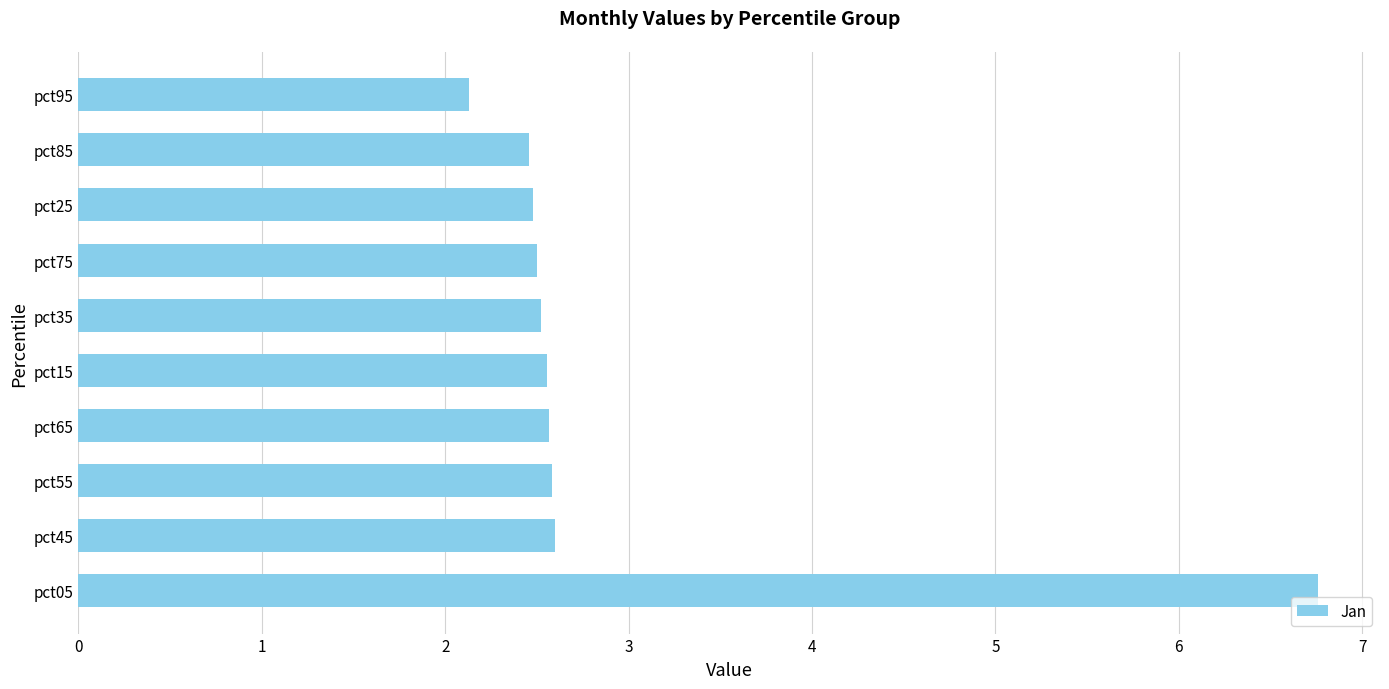

What is the change in value from pct65 to pct95?

-0.4